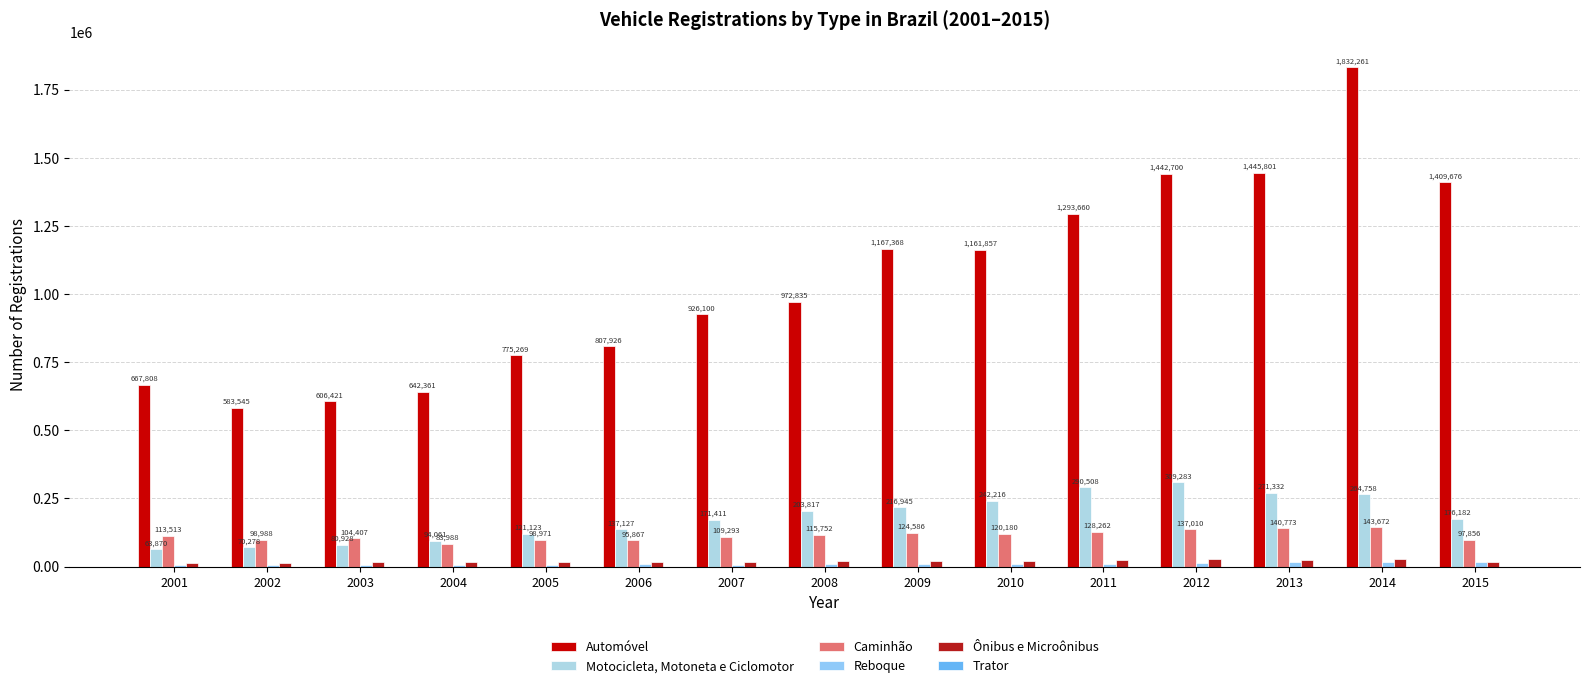

The Caminhão series shows 26340 at 2010. True or false?

False